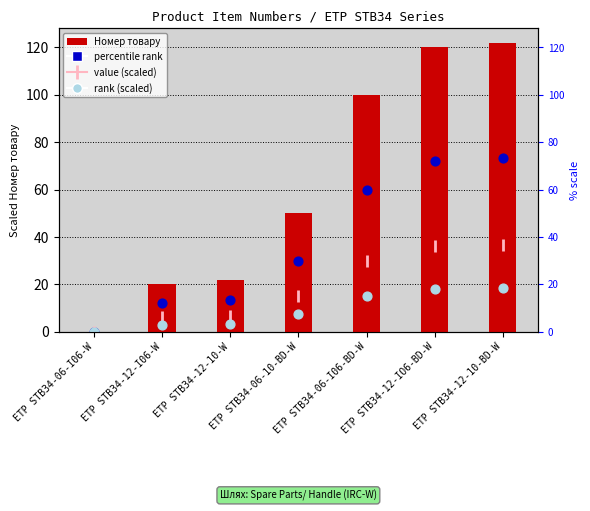

At which category is the sum across all series the highest?

ETP STB34-12-10-BD-W